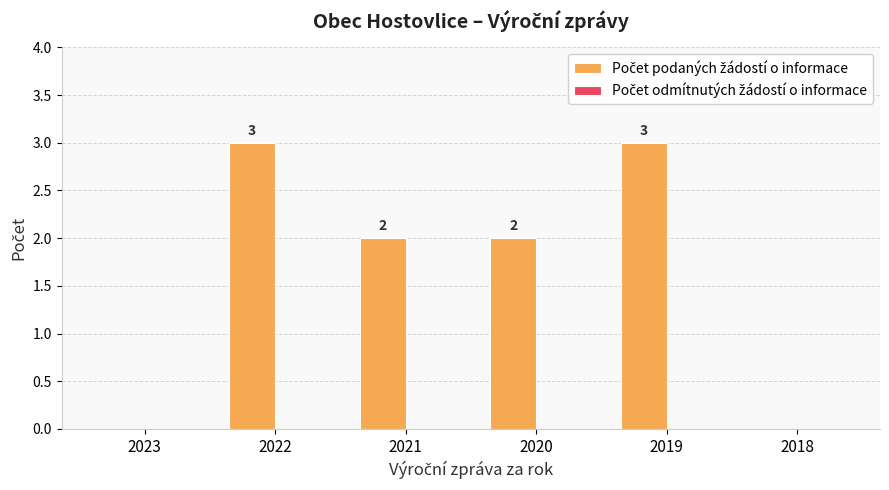

What is the greatest value displayed?

3